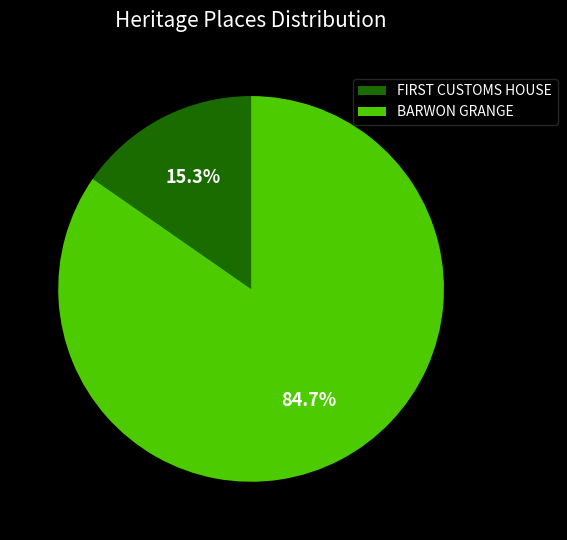

True or false: BARWON GRANGE accounts for 85% of the total.

True